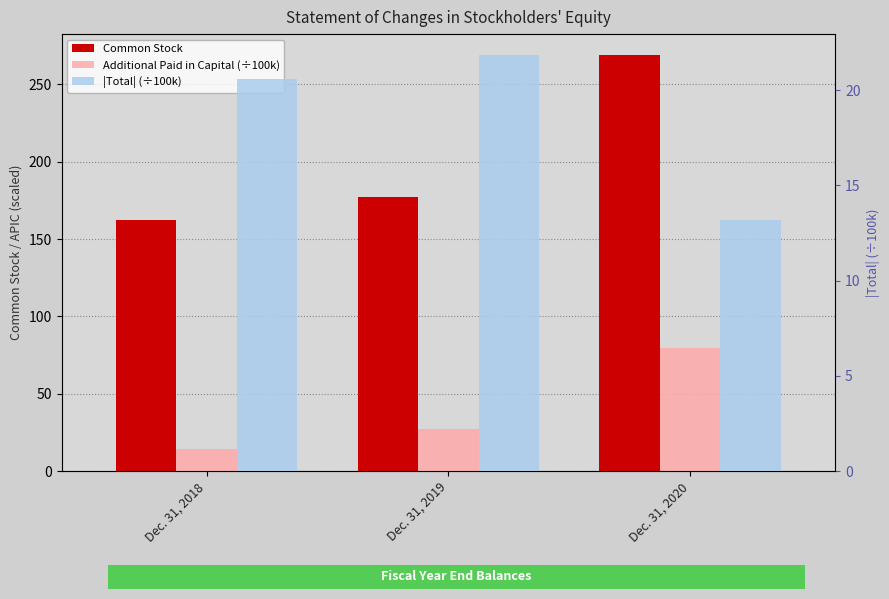

Which series has the largest range (max minus min)?

Common Stock